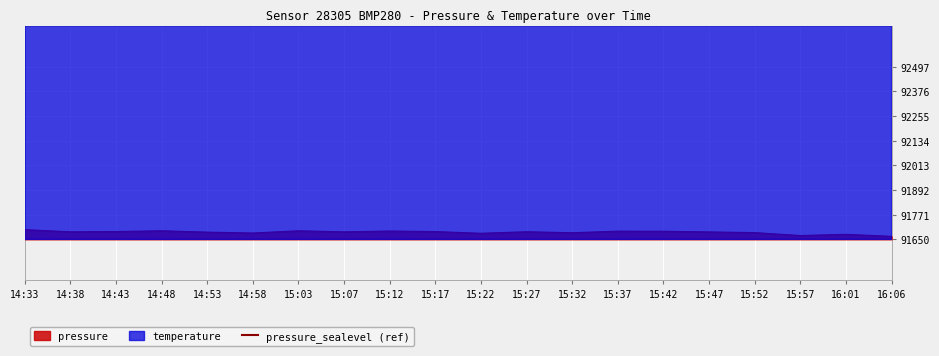

What is the label of the 10th point from the right?

15:22